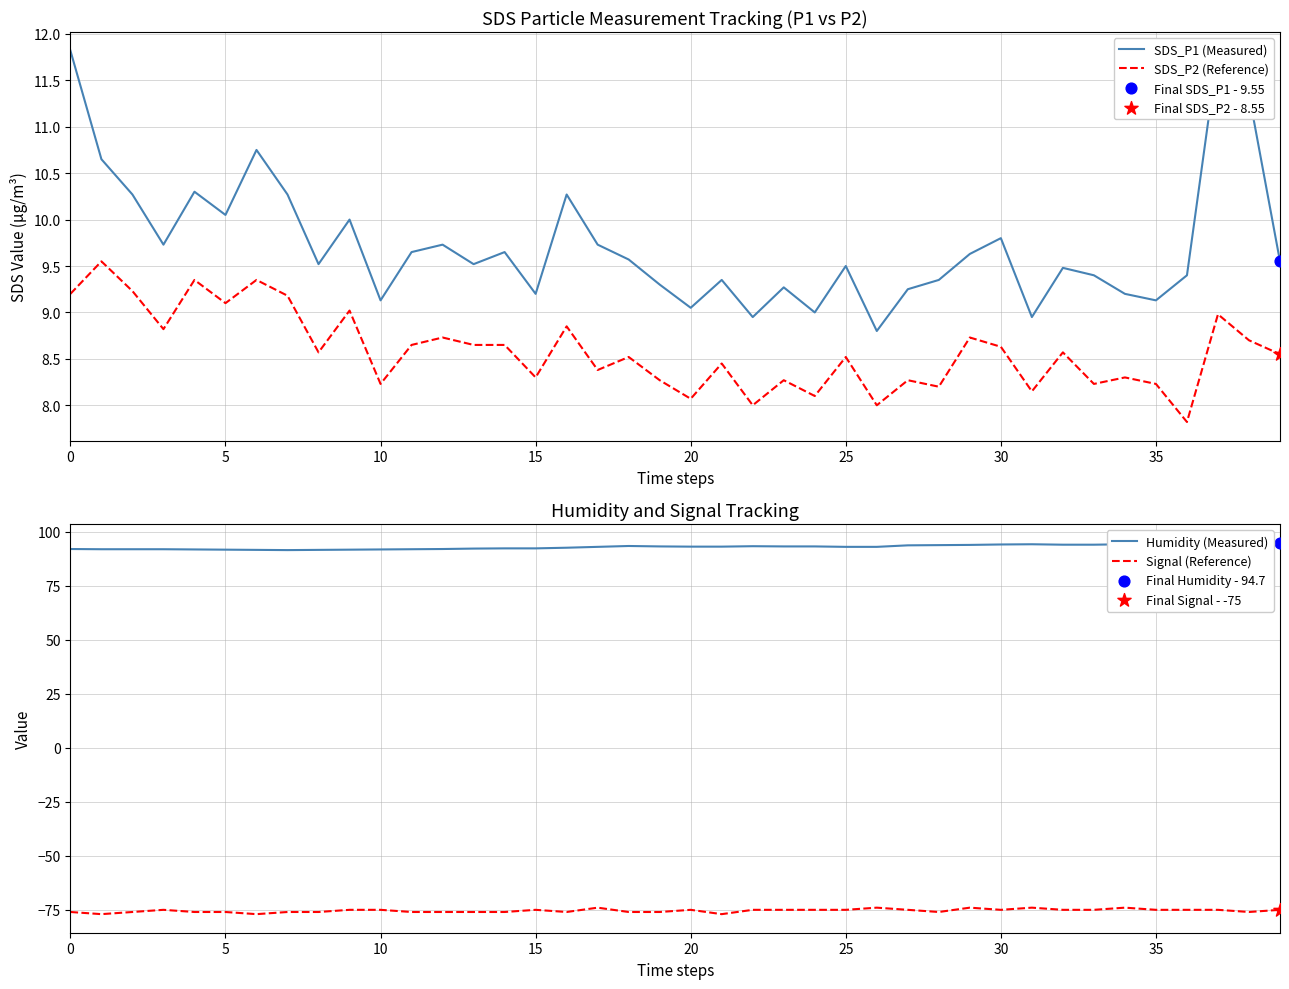

At how many categories does at least one series exceed -15?

40